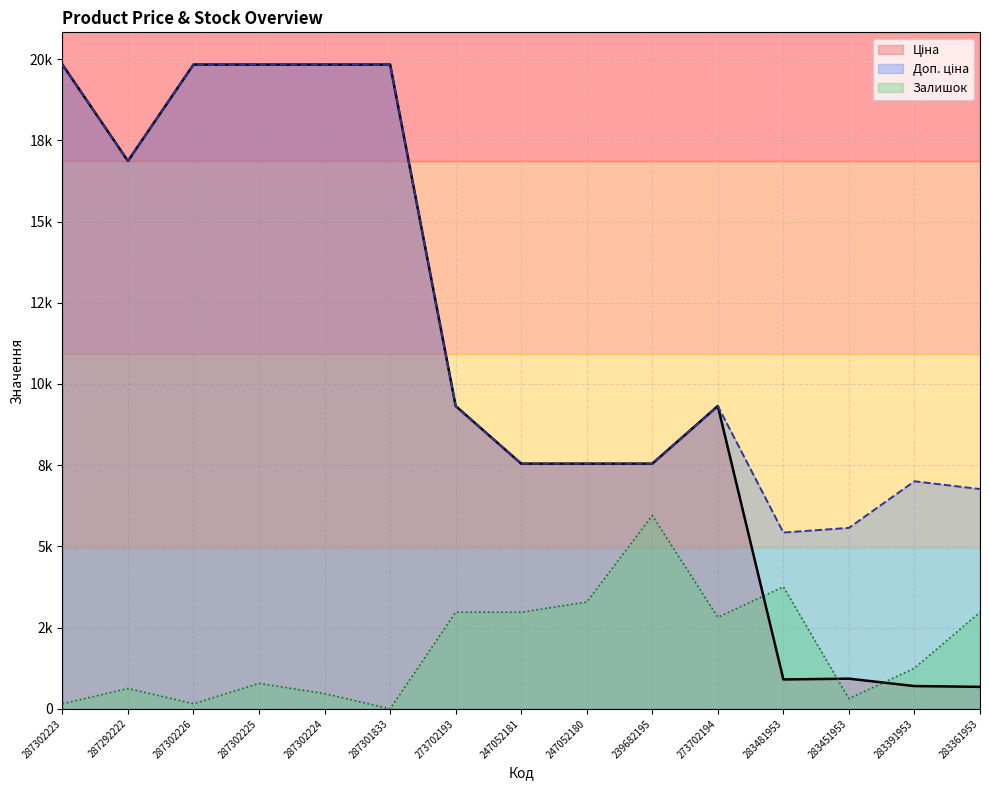

How many categories are shown in the chart?

15